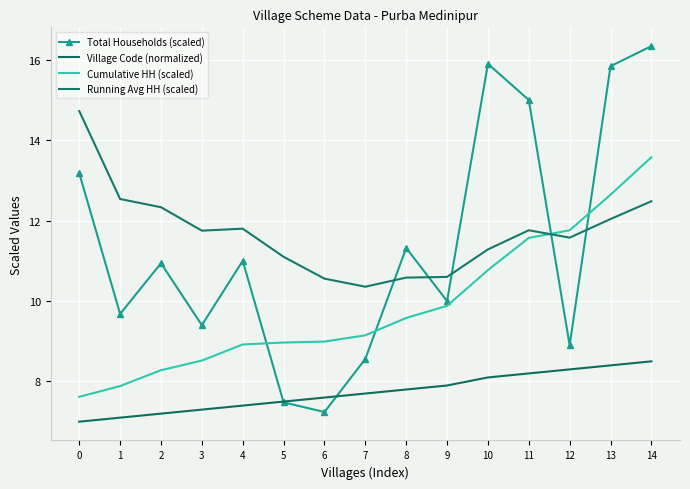

What are all the series names shown in the legend?

Total Households (scaled), Village Code (normalized), Cumulative HH (scaled), Running Avg HH (scaled)